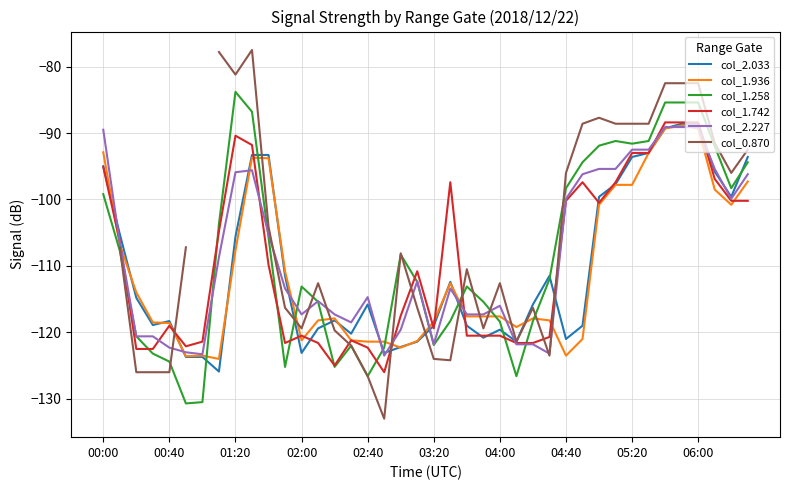

How many col_0.870 values are between -121 and -88?

21